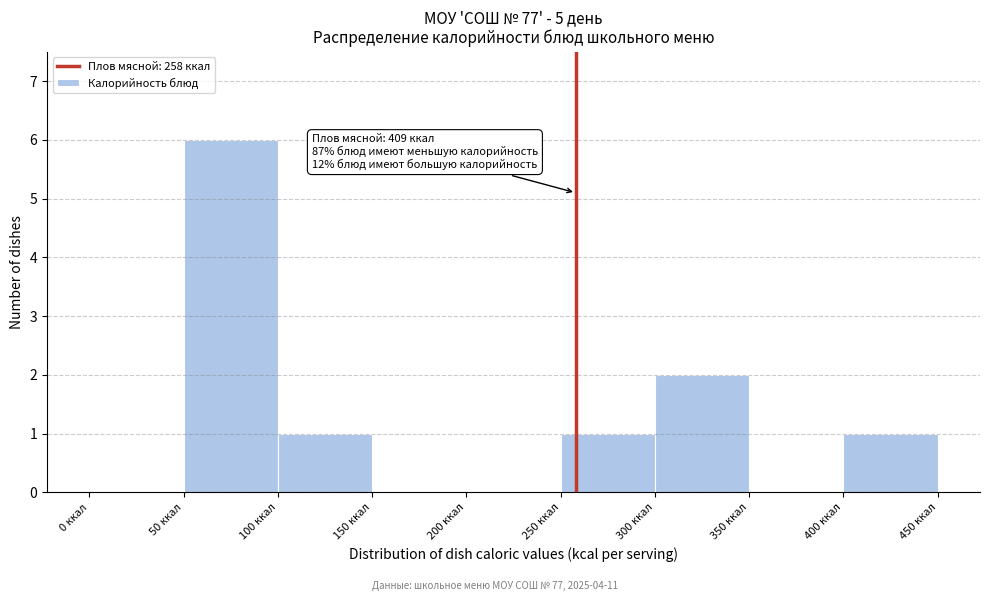

Over which range of the x-axis is the bar tallest?

50 to 100